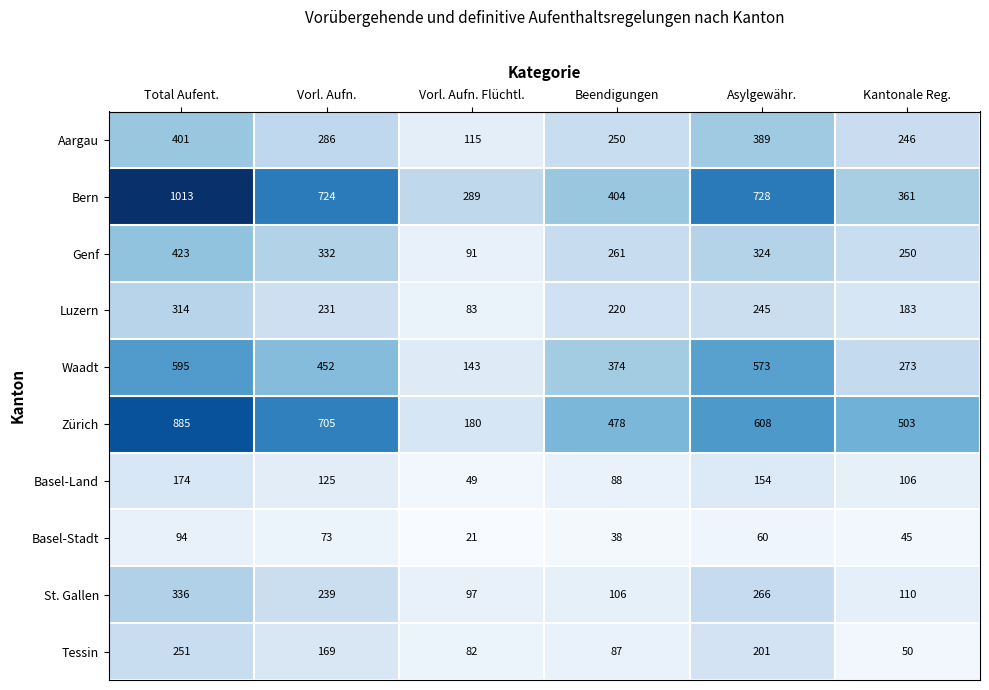

Which category has the lowest value across all series?

Vorl. Aufn. Flüchtl.